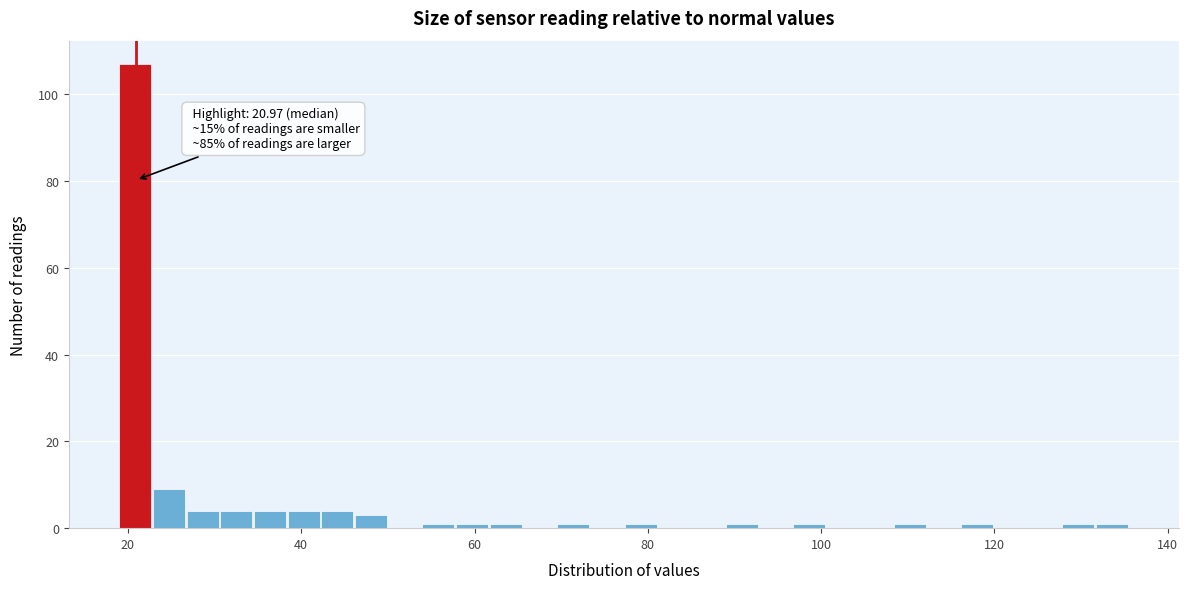

Around what value on the x-axis is the tallest bar? Give the approximate position of its centre, as read against the axis.

20